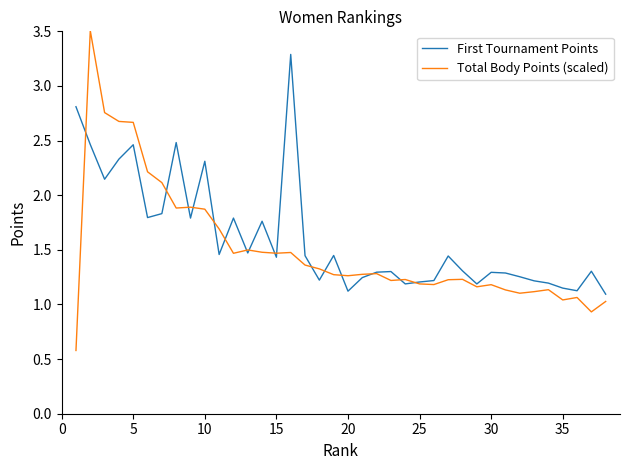

What is the greatest value displayed?

3.5